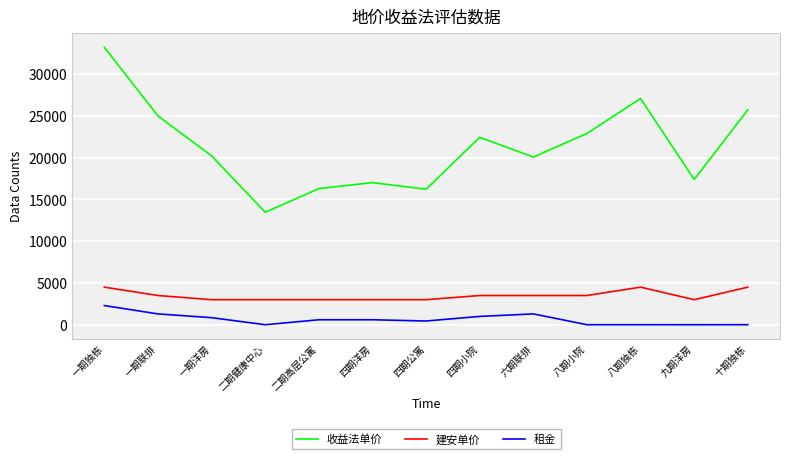

Which series has the widest spread of values?

收益法单价